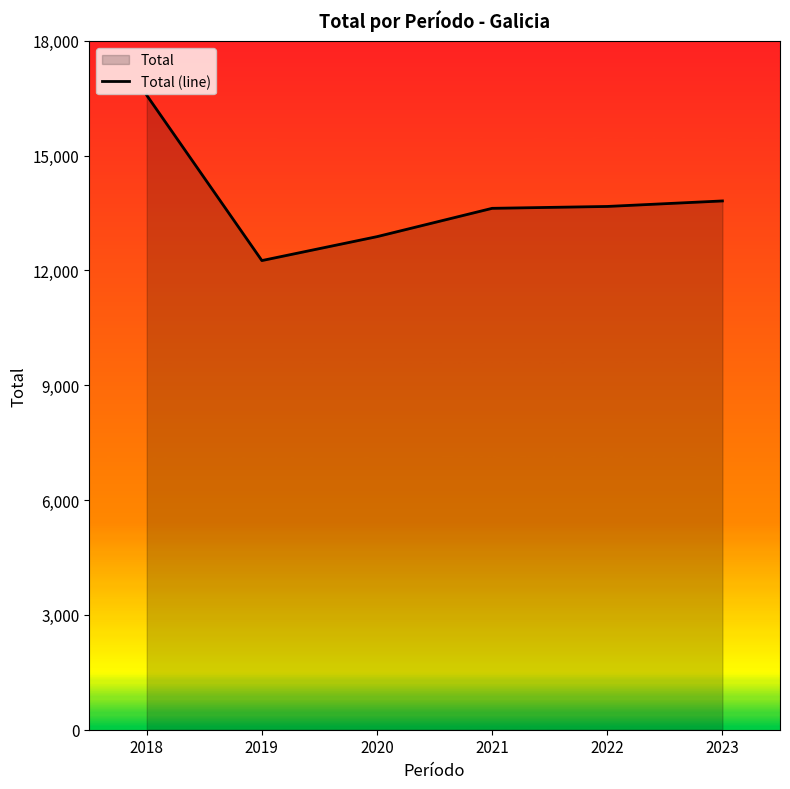

Which has a higher value, 2022 or 2020?

2022